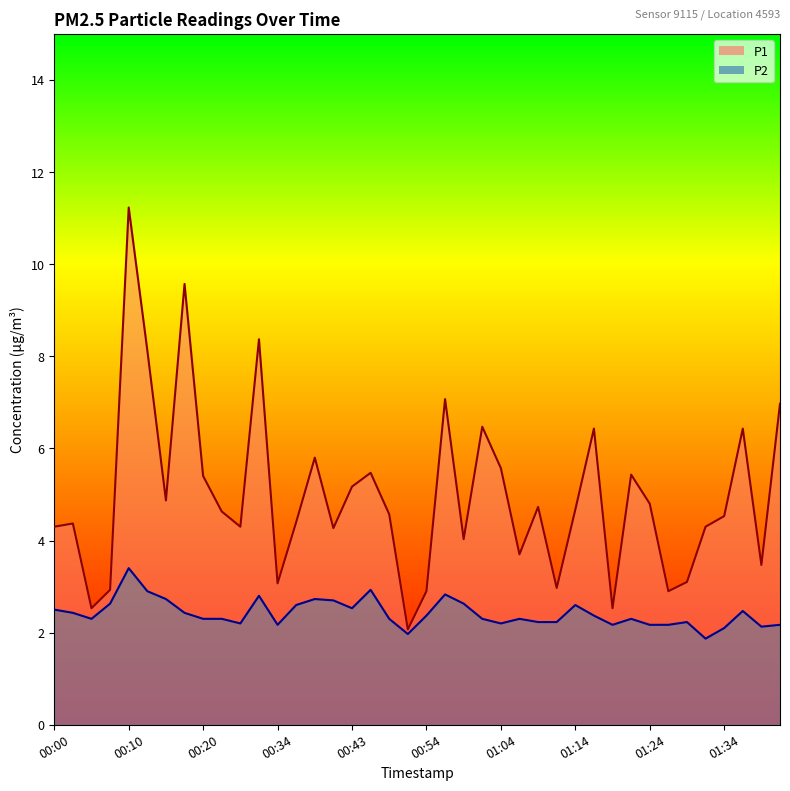

Reading left to right, what are all the values shown in this chart?

P1: 4.3	4.4	2.5	2.9	11.2	8.1	4.9	9.6	5.4	4.6	4.3	8.4	3.1	4.4	5.8	4.3	5.2	5.5	4.6	2.1	2.9	7.1	4.0	6.5	5.6	3.7	4.7	3.0	4.7	6.4	2.5	5.4	4.8	2.9	3.1	4.3	4.5	6.4	3.5	7.0
P2: 2.5	2.4	2.3	2.6	3.4	2.9	2.7	2.4	2.3	2.3	2.2	2.8	2.2	2.6	2.7	2.7	2.5	2.9	2.3	2.0	2.4	2.8	2.6	2.3	2.2	2.3	2.2	2.2	2.6	2.4	2.2	2.3	2.2	2.2	2.2	1.9	2.1	2.5	2.1	2.2